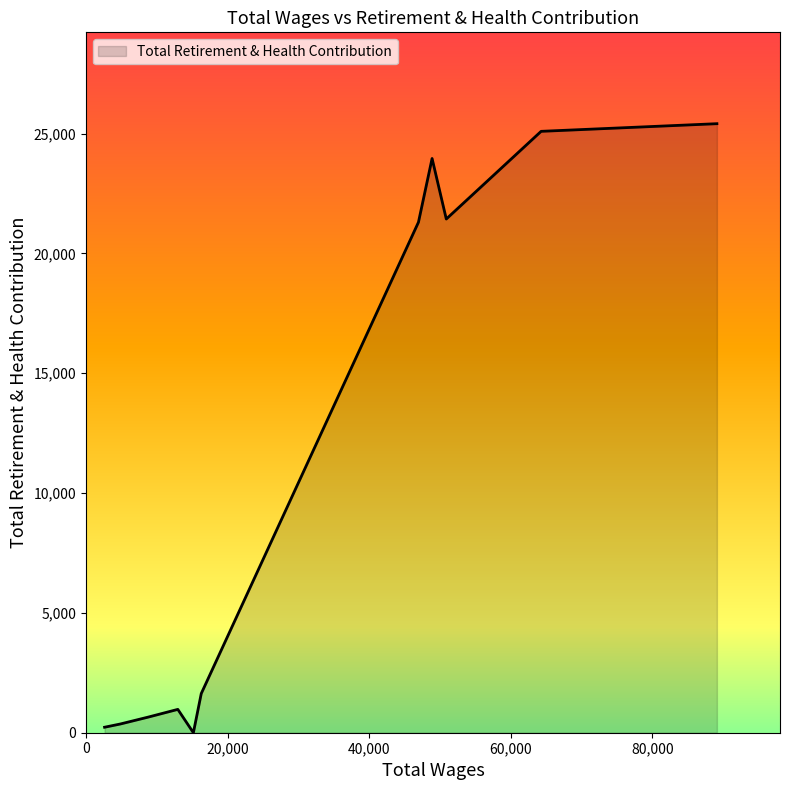

What is the maximum value shown in the chart?

25413